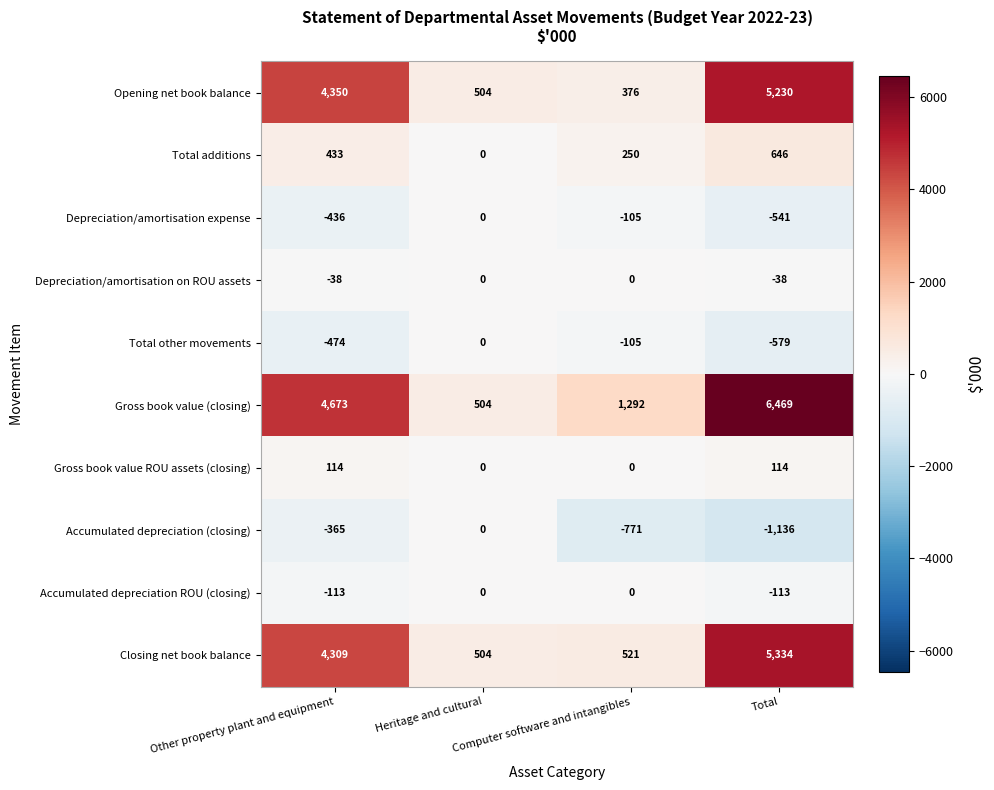

Is it true that Accumulated depreciation (closing) equals 567 at Heritage and cultural?

False